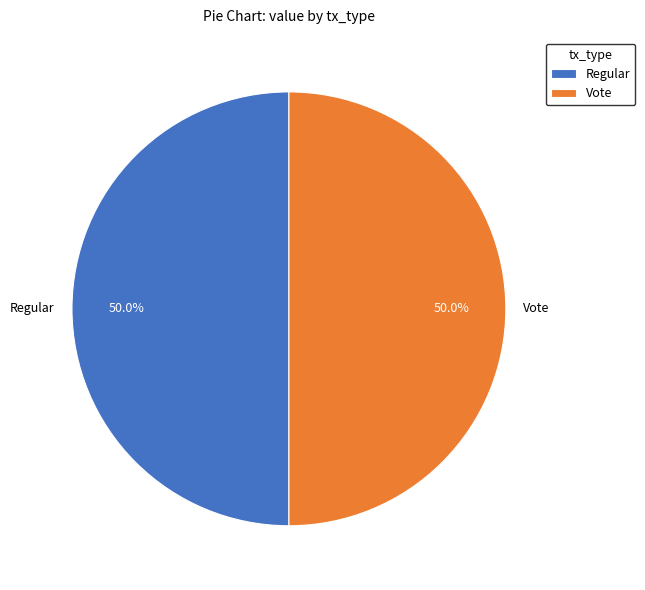

What percentage do Regular and Vote together represent?

100.0%